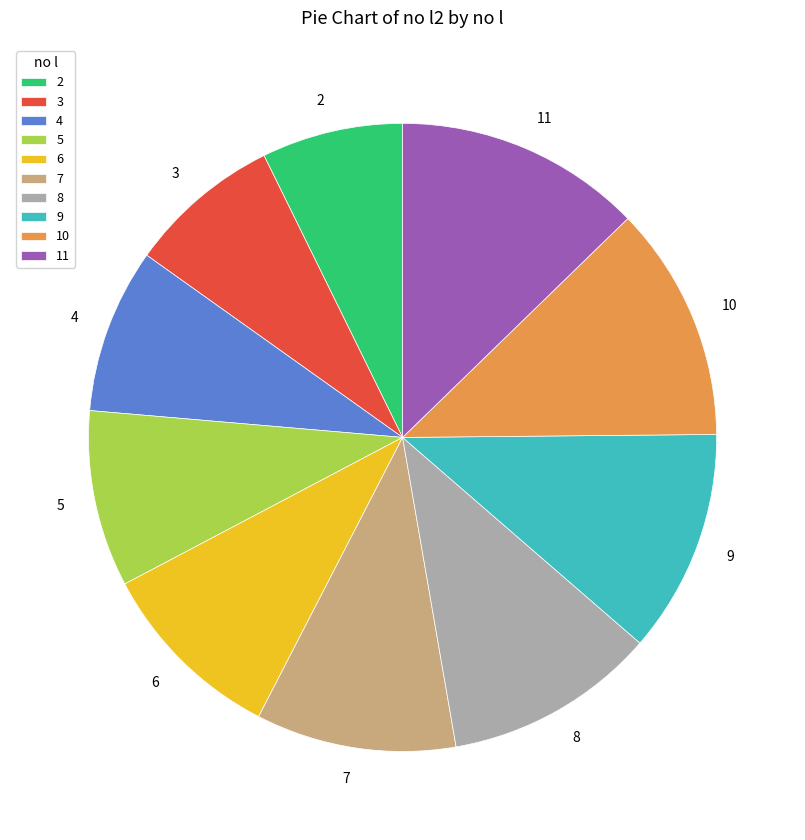

The 10 slice represents 24% of the pie. True or false?

False